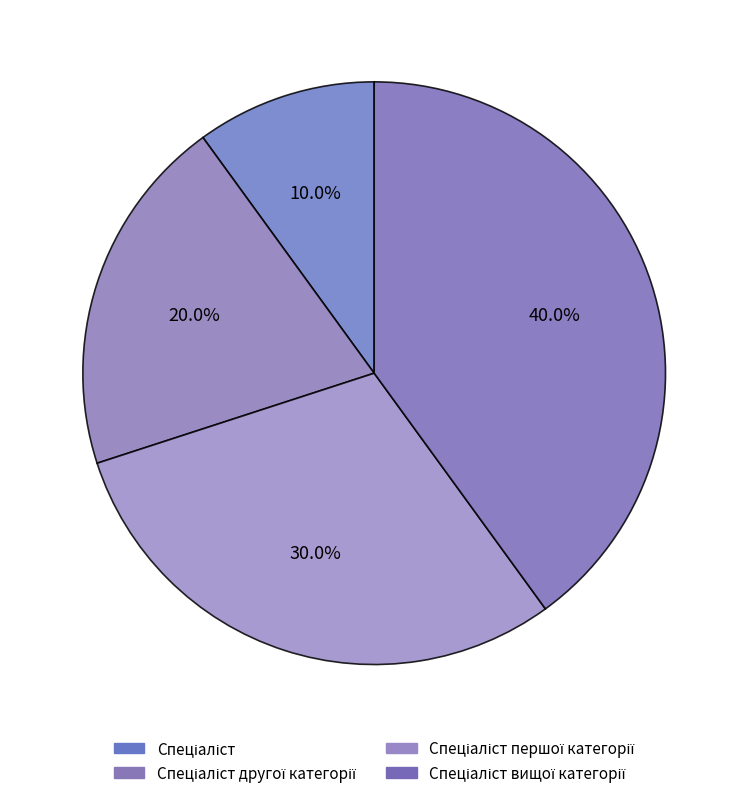

To the nearest percent, what is the average slice percentage?

25%